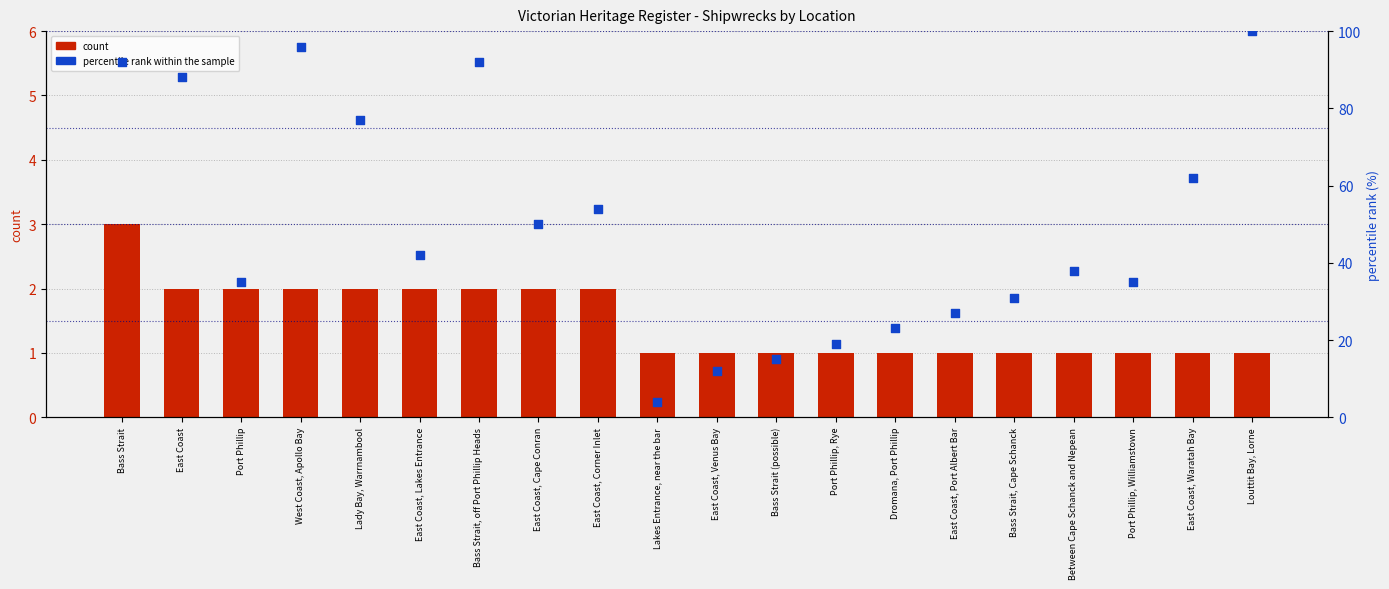

What are all the series names shown in the legend?

count, percentile rank within the sample